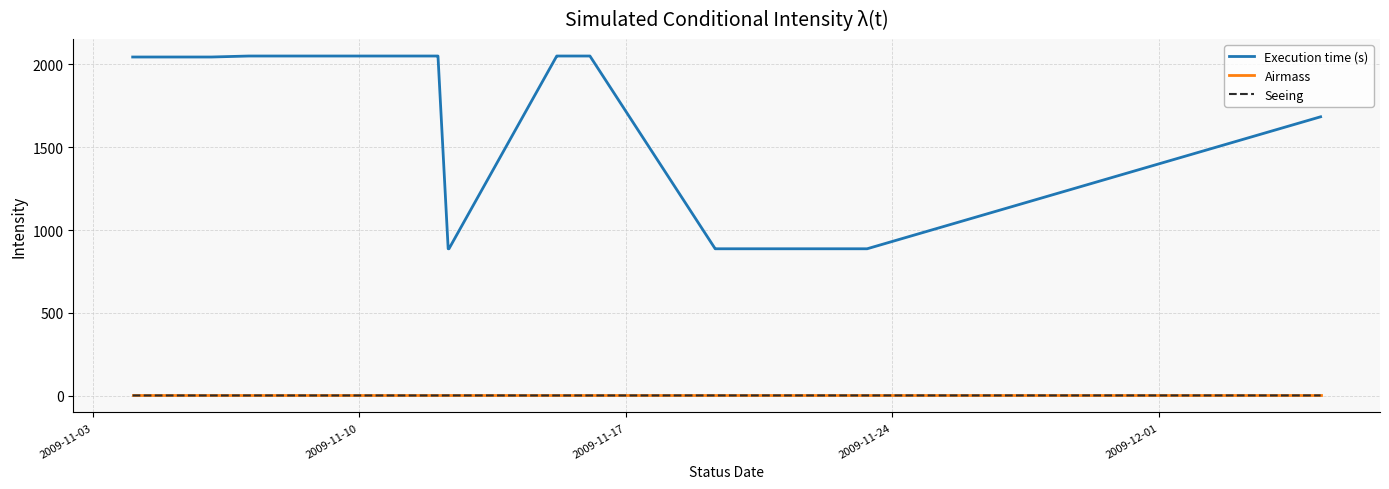

True or false: Seeing and Execution time (s) cross at least once.

False